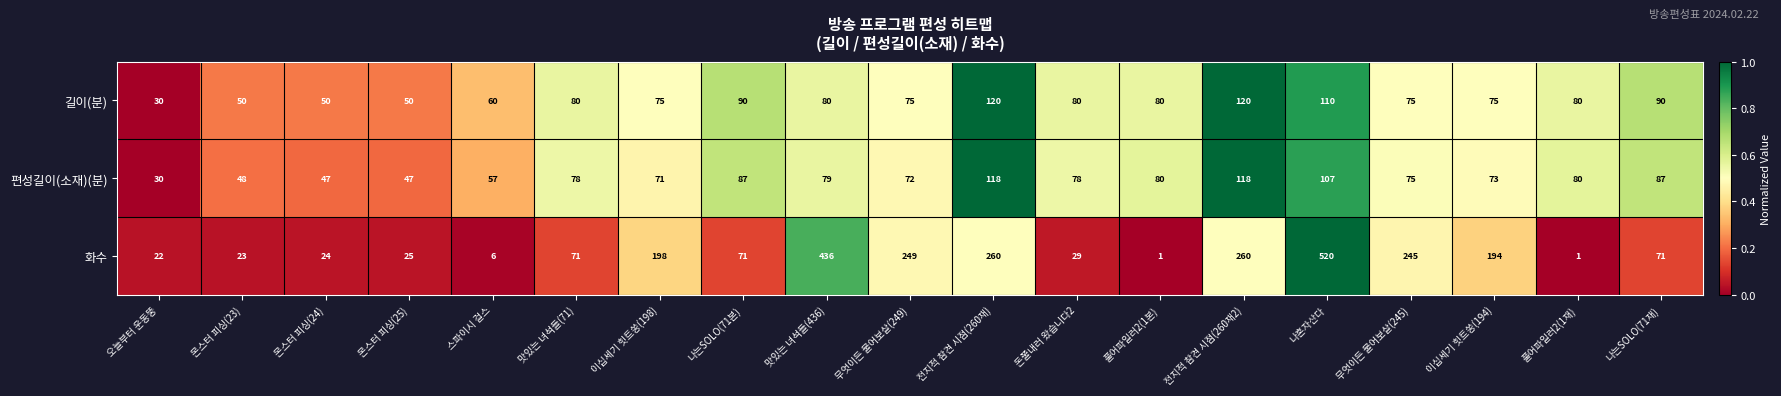

What is the difference between the highest and lowest values at 맛있는 녀석들(436)?

357